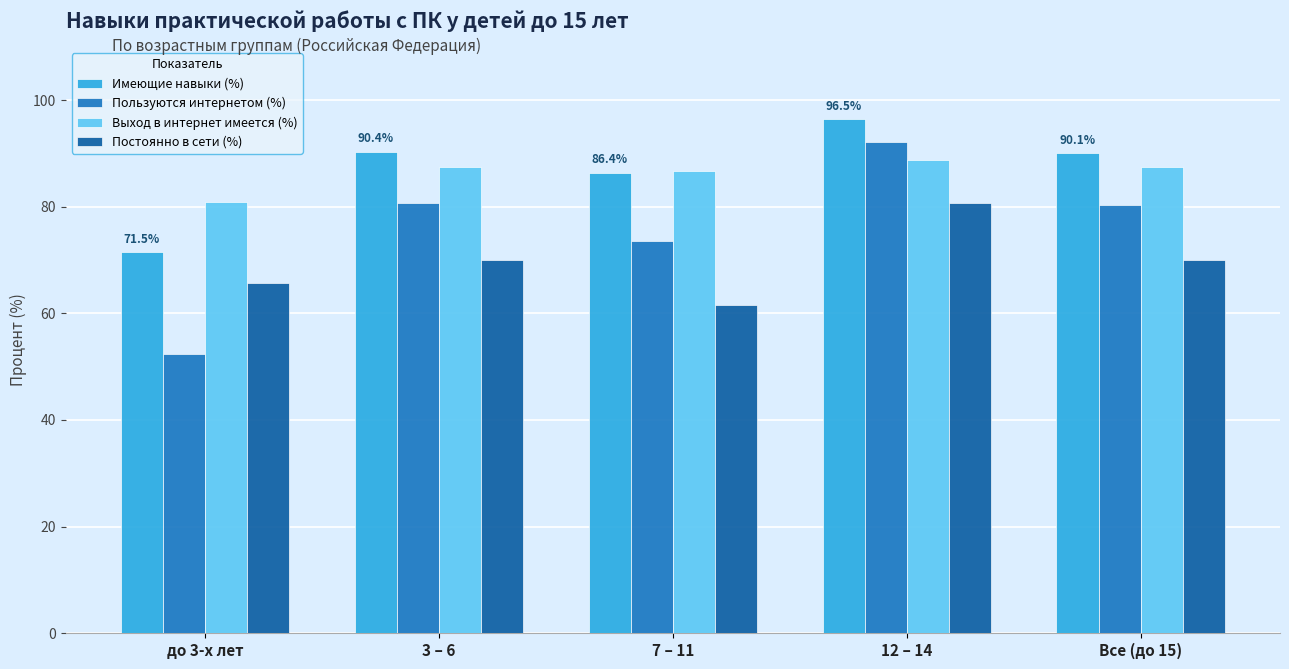

Rank the series at 12 – 14 from highest to lowest value.

Имеющие навыки (%), Пользуются интернетом (%), Выход в интернет имеется (%), Постоянно в сети (%)